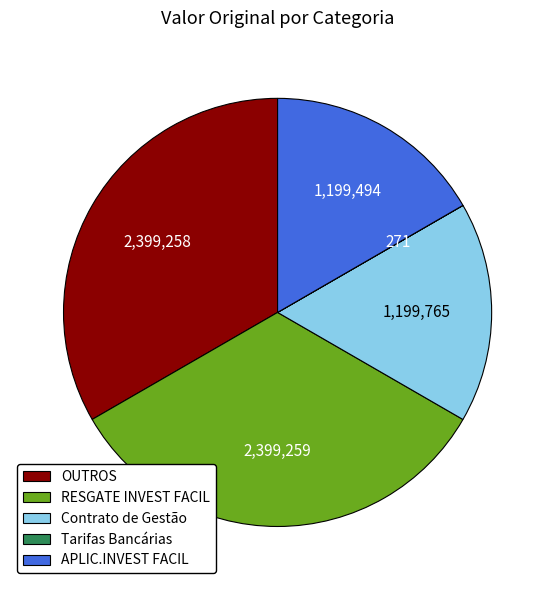

Does OUTROS represent more than half of the total?

No